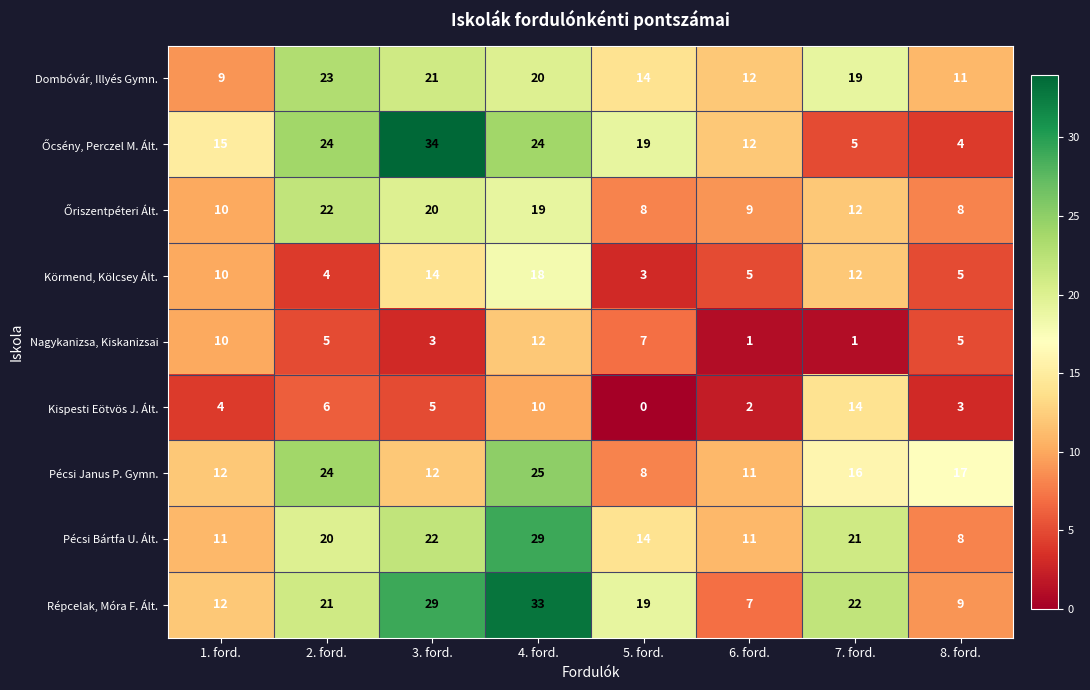

True or false: Pécsi Janus P. Gymn. has a value of 14 at 5. ford..

False